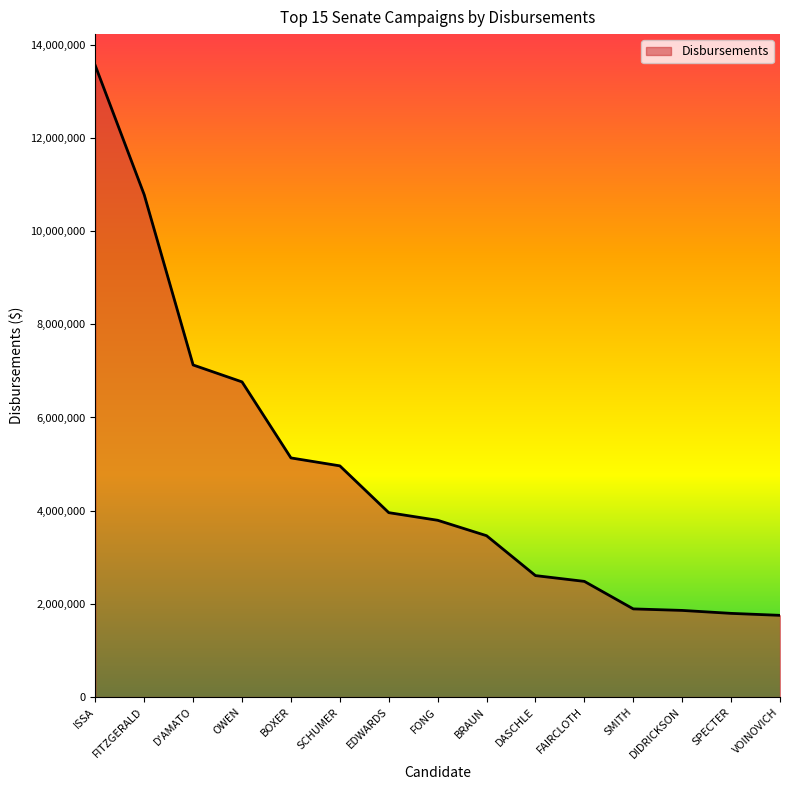

Approximately how many times larger is the value at DASCHLE compared to VOINOVICH?

1.5